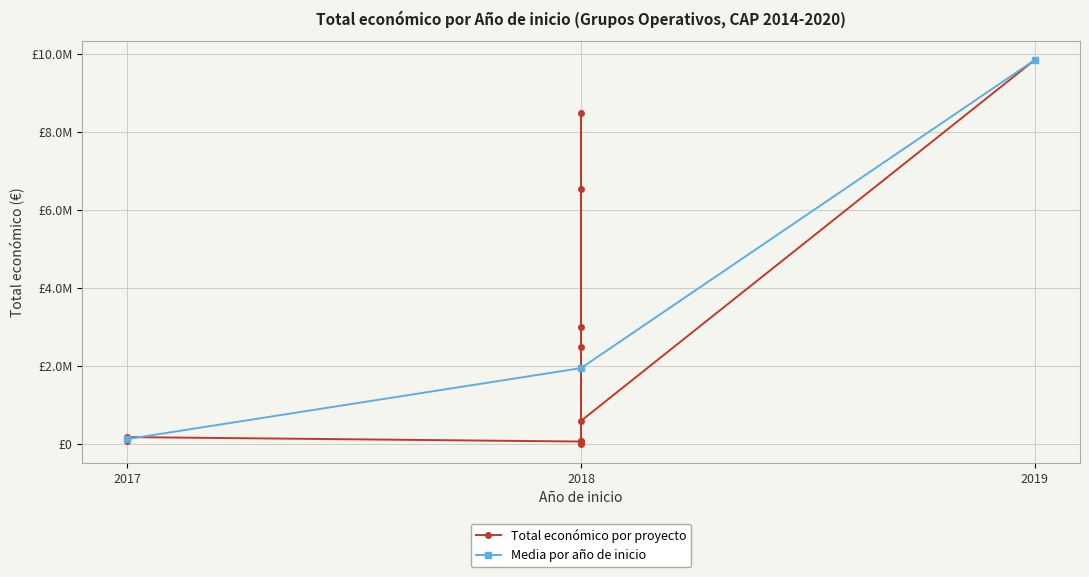

Which has a higher value, 2017 or 2018?

2018